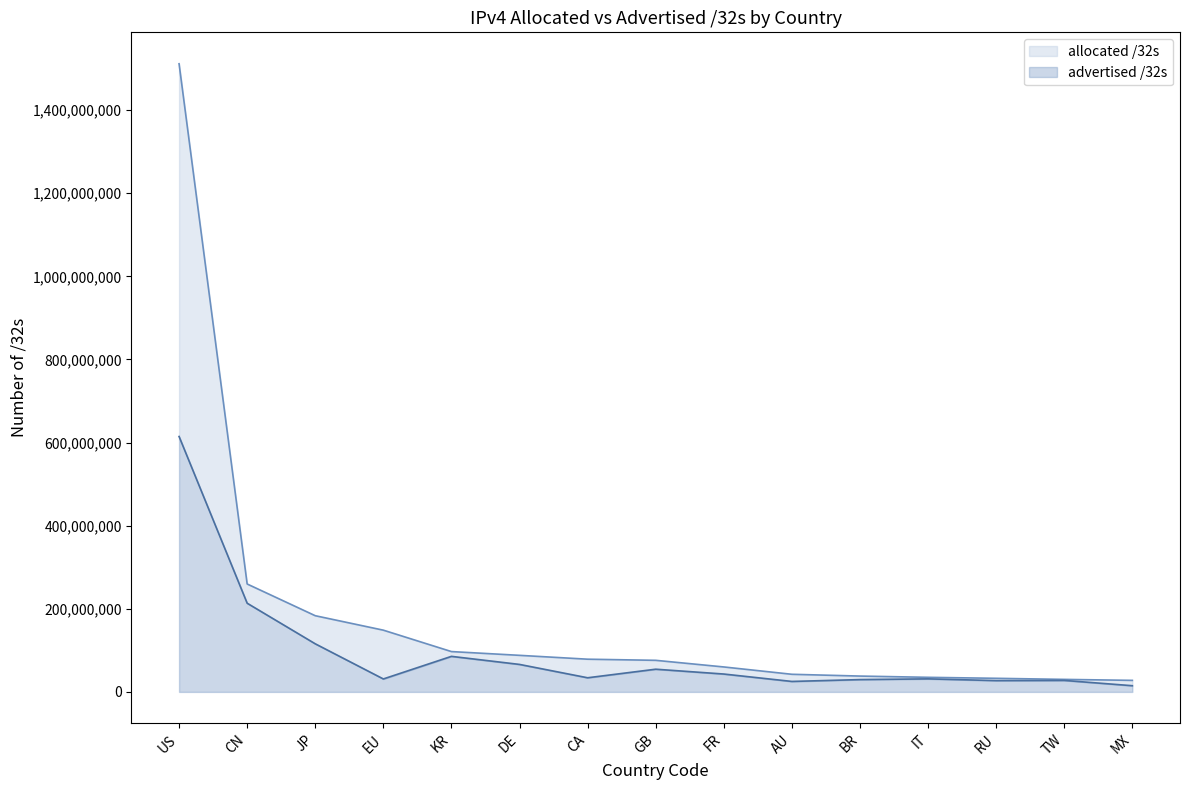

The value of advertised /32s at CA is 34040704. True or false?

True